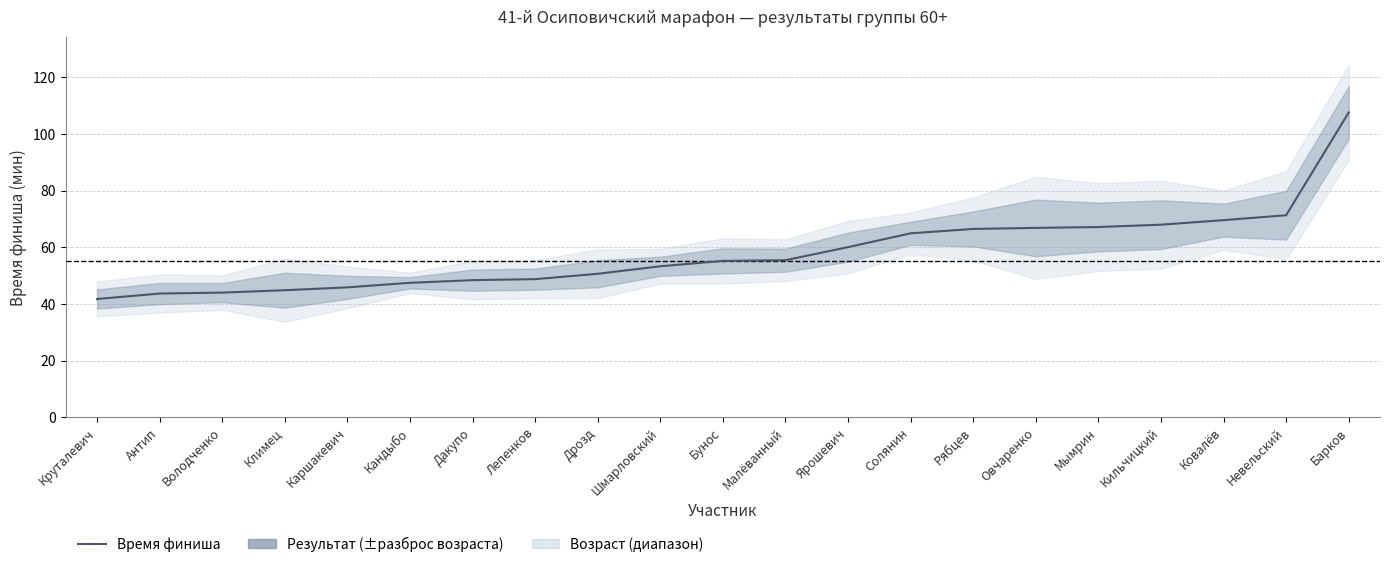

Approximately how many times larger is the value at Мымрин compared to Солянин?

1.0